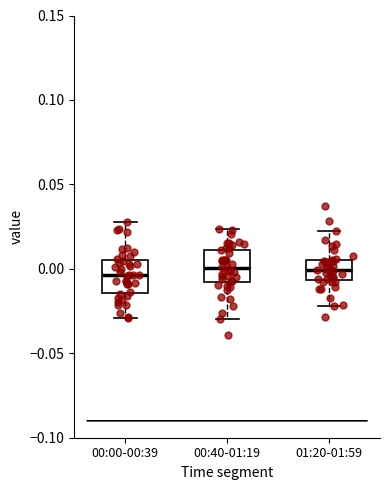

Reading left to right, transcribe this box plot: for each box, give where its median line is, the range the box spans, and where its two whiskers end, as read against the y-axis. The values are not printed on the chart, so give them approximately, as read against the axis.

00:00-00:39: median -0.005, box -0.015 to 0.005, whiskers -0.030 to 0.030
00:40-01:19: median 0.000, box -0.010 to 0.010, whiskers -0.030 to 0.025
01:20-01:59: median 0.000, box -0.005 to 0.005, whiskers -0.020 to 0.020